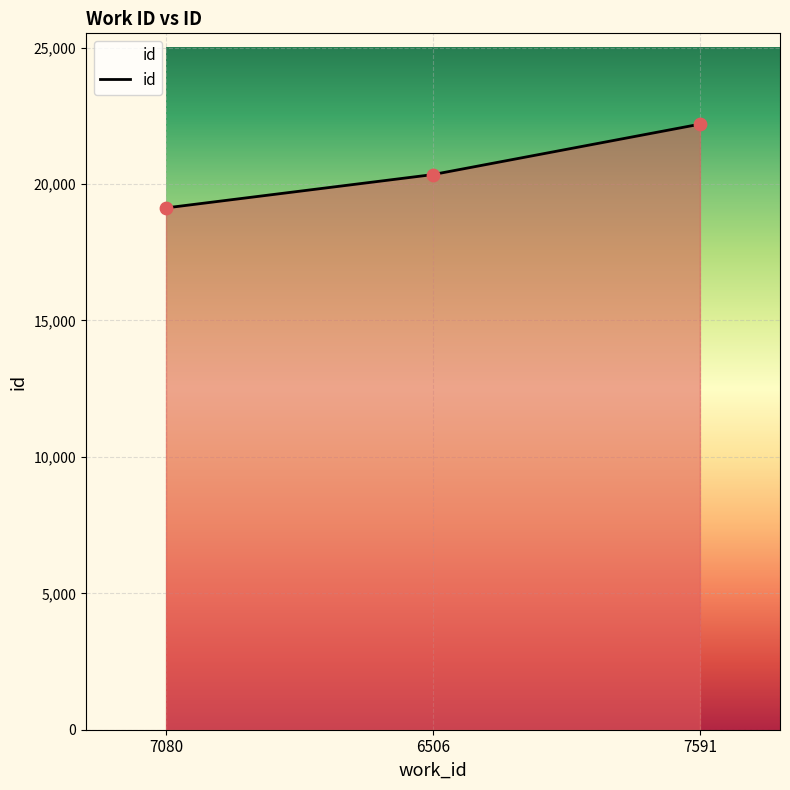

What is the ratio of the value at 7080 to the value at 6506?

0.9